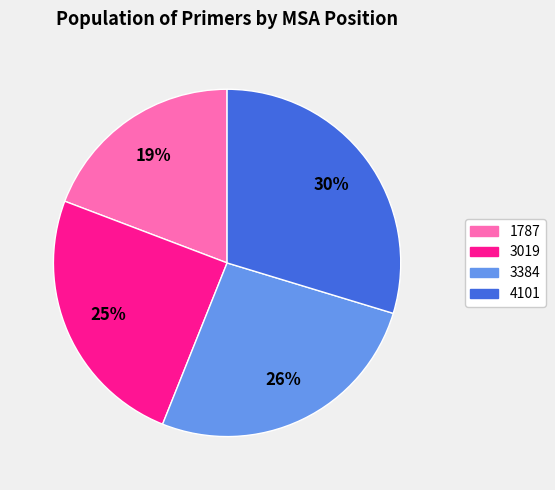

Which has a higher value, 3019 or 1787?

3019